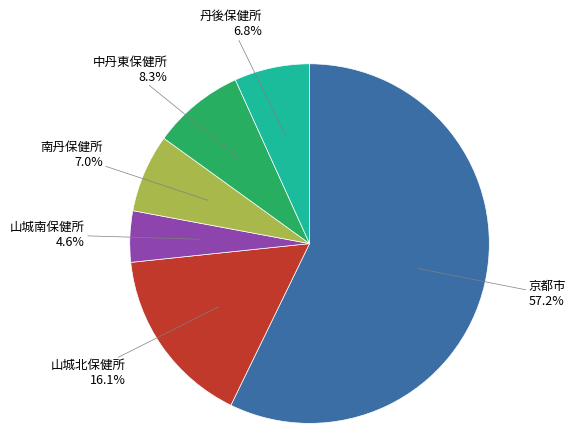

What is the smallest slice in the pie chart?

山城南保健所